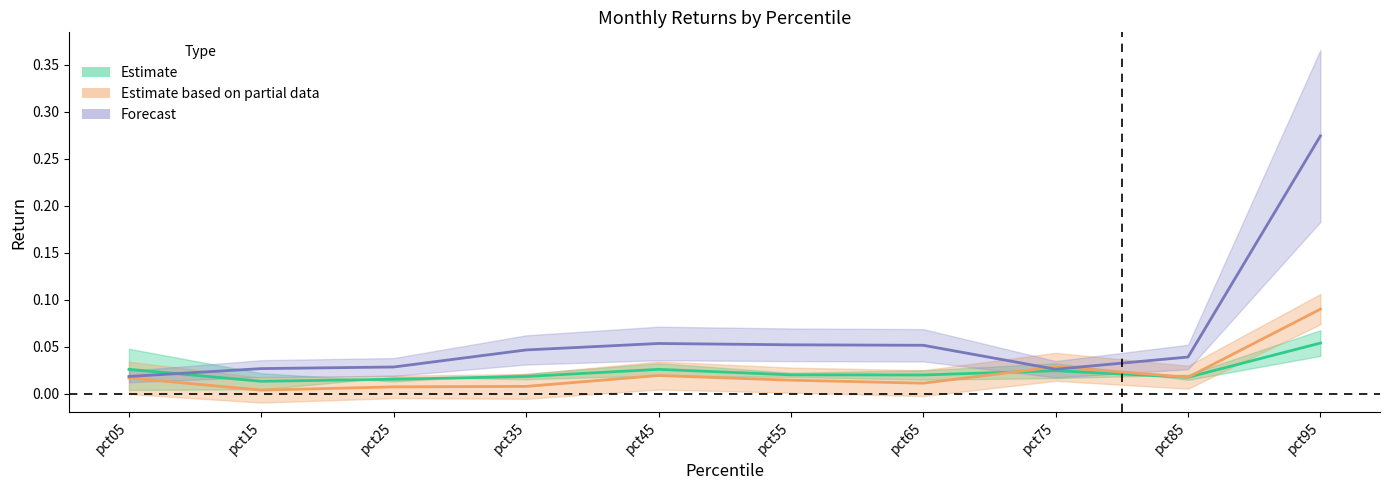

At which category does Nov reach its first local peak?

pct45